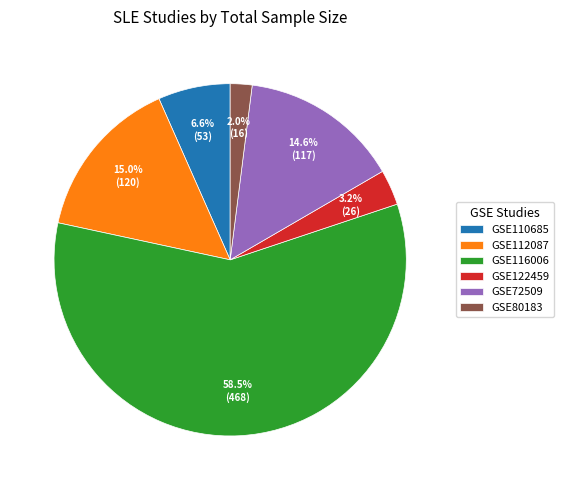

What is the ratio of the value at GSE80183 to the value at GSE110685?

0.3